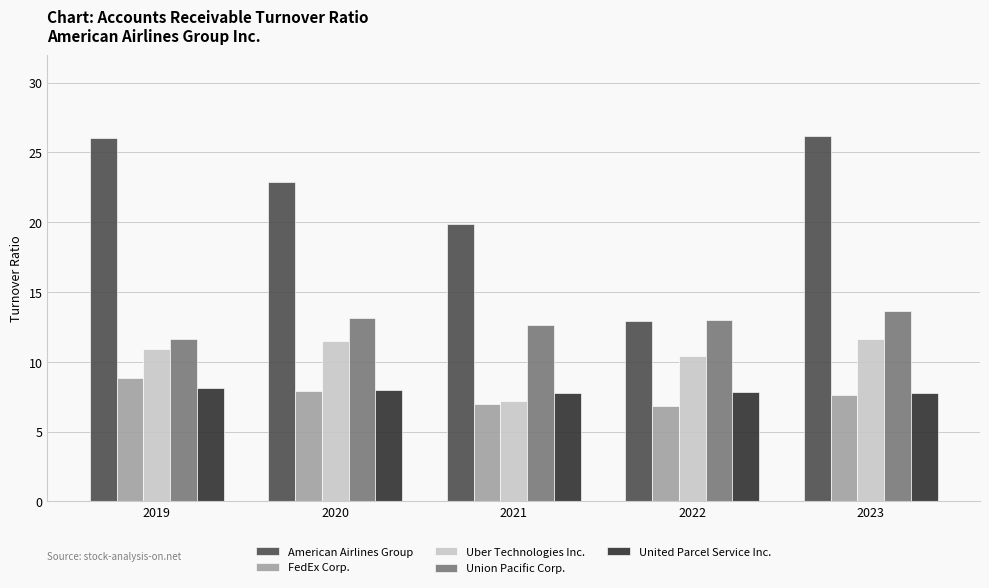

Which series has the largest total across all categories?

American Airlines Group